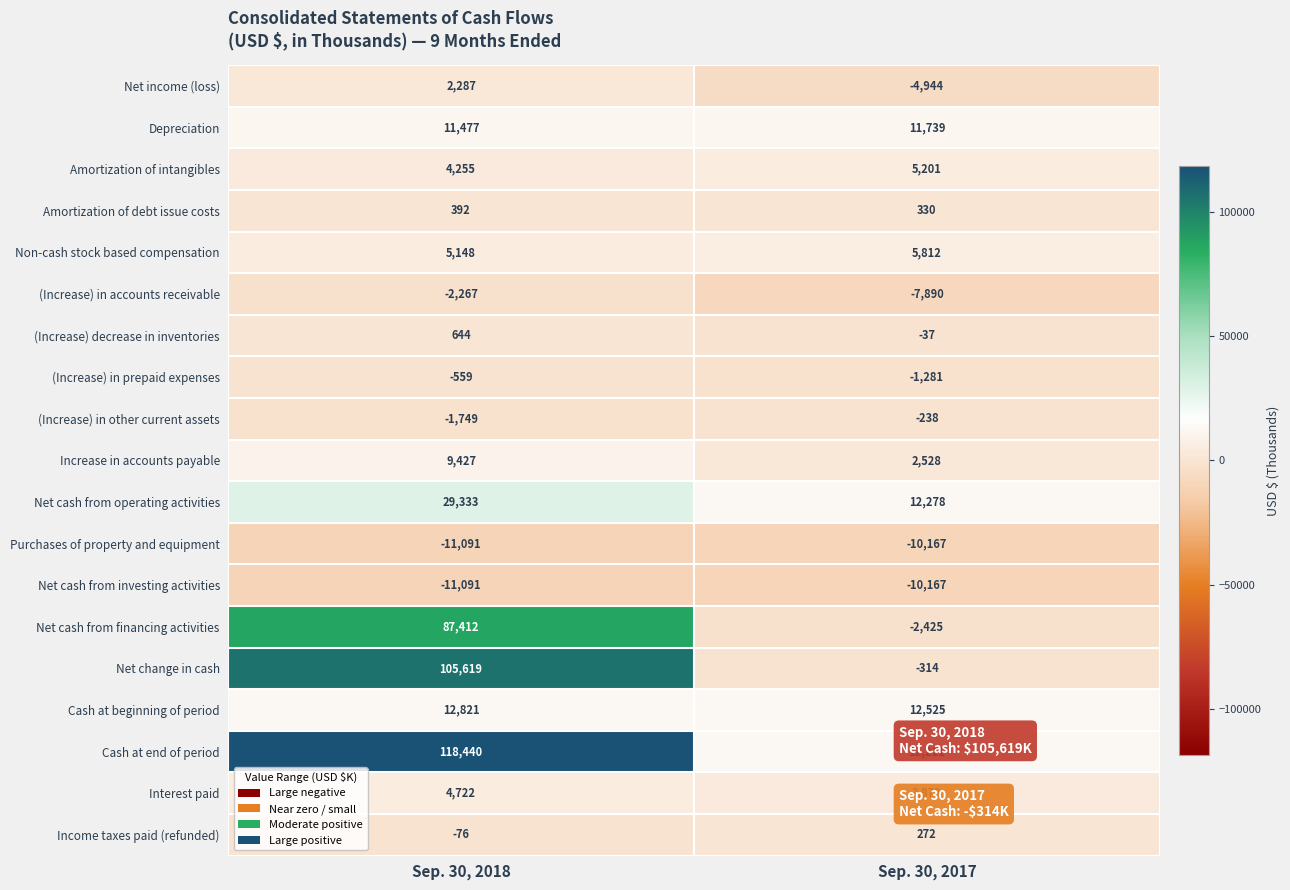

What is the sum of the Net income (loss) values at Sep. 30, 2017 and Sep. 30, 2018?

-2657